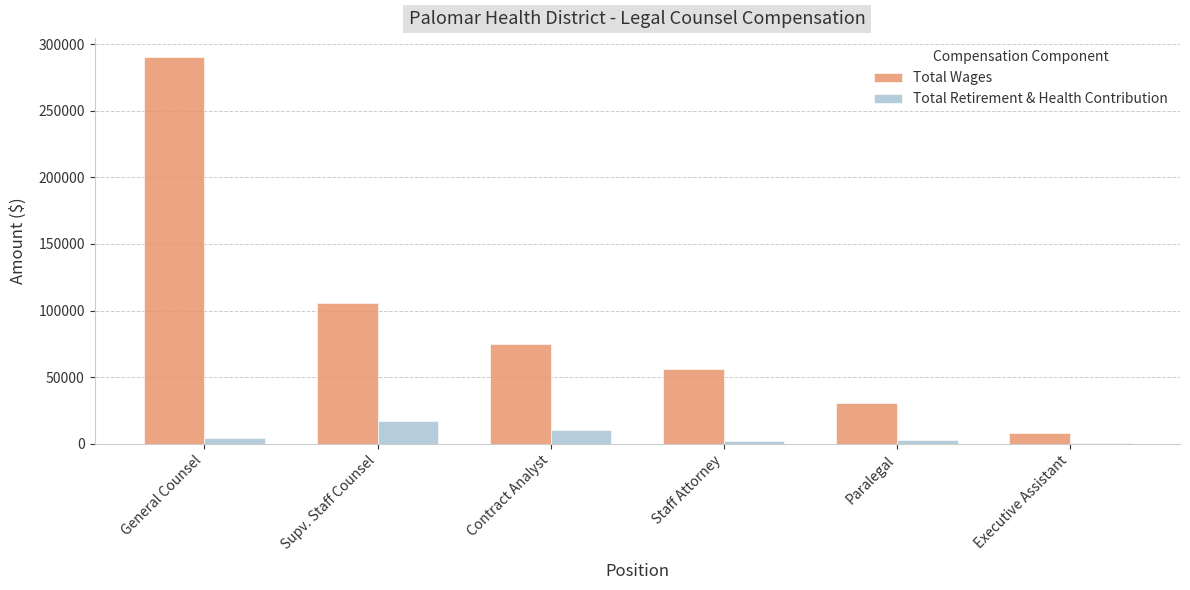

What is the highest value of the Total Wages series?

290193